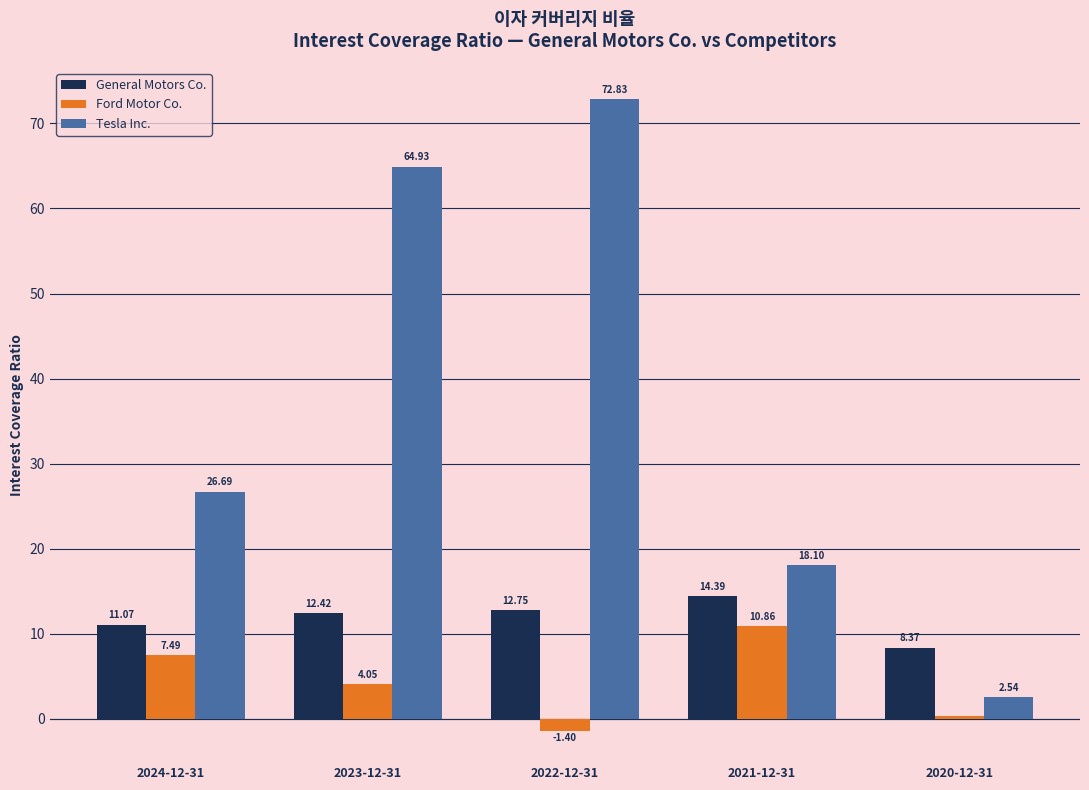

Which series has the largest range (max minus min)?

Tesla Inc.